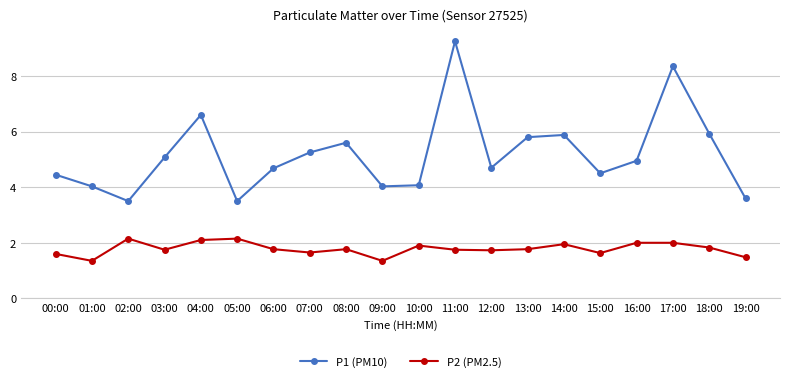

True or false: P2 (PM2.5) has a value of 2.1 at 05:00.

True